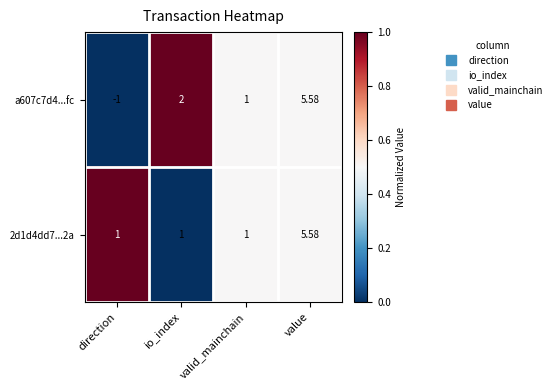

Rank the categories by a607c7d4...fc value from highest to lowest.

value, io_index, valid_mainchain, direction